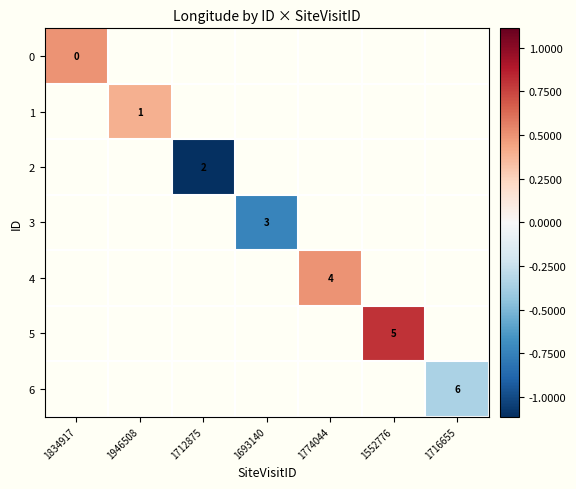

Is the value of 5 at 1774044 greater than the value of 1 at 1552776?

No